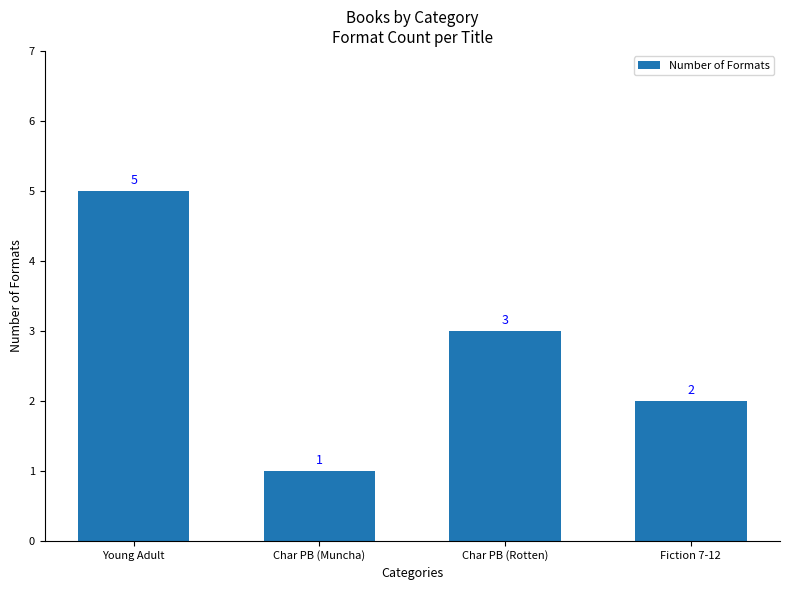

What position from the right is Char PB (Rotten)?

2